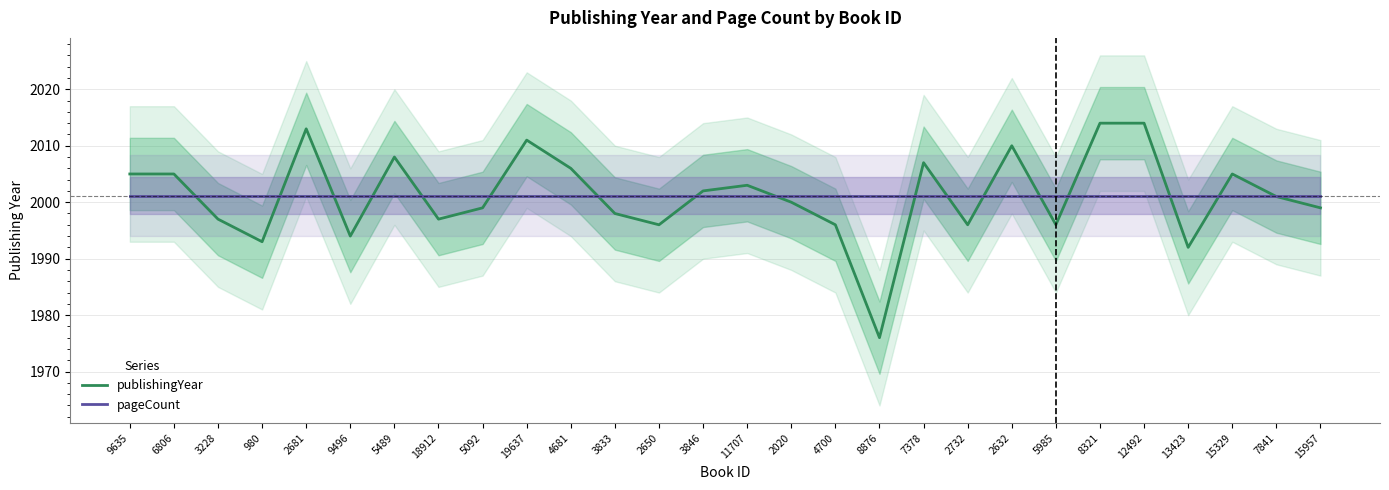

How many lines are shown in the chart?

2